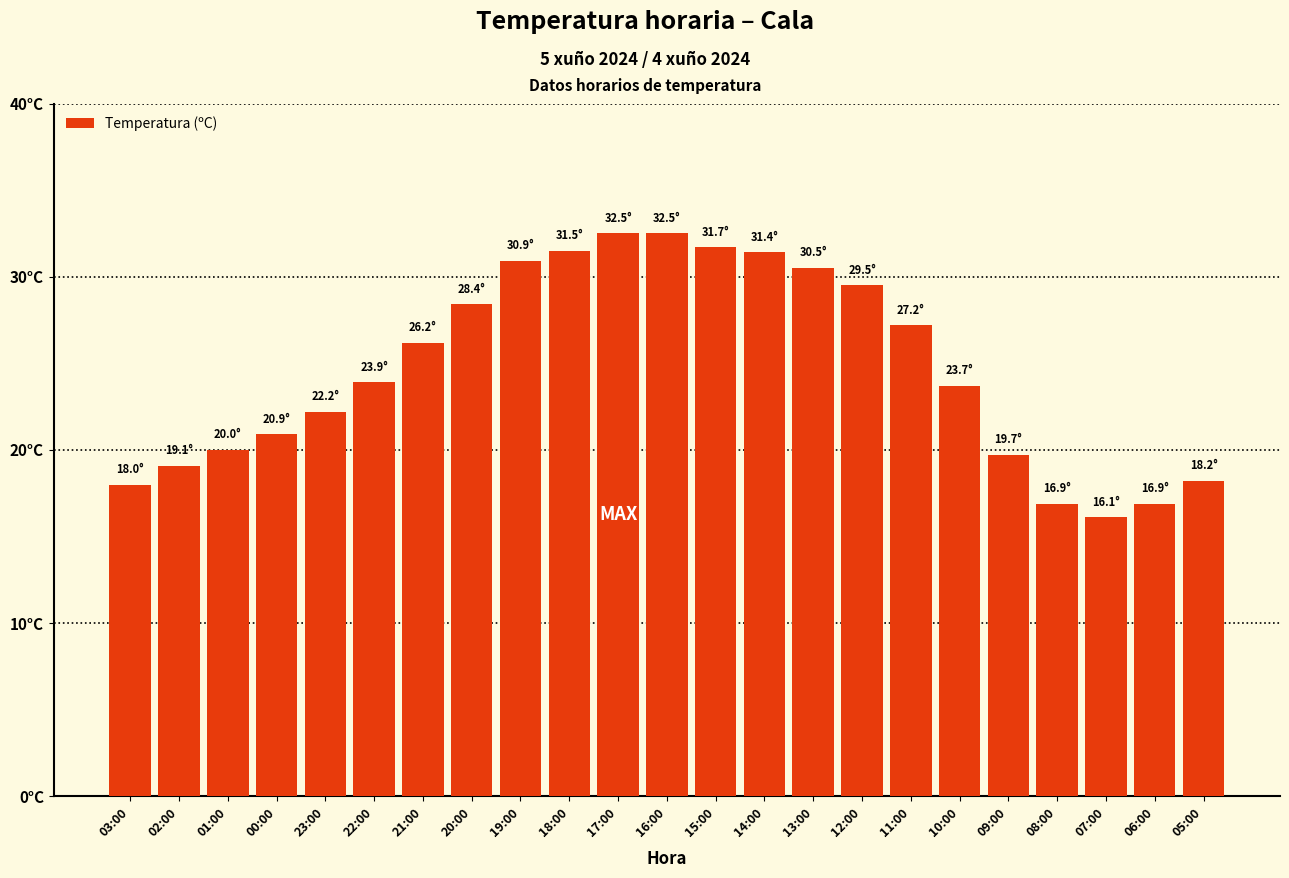

Does the chart contain any negative values?

No